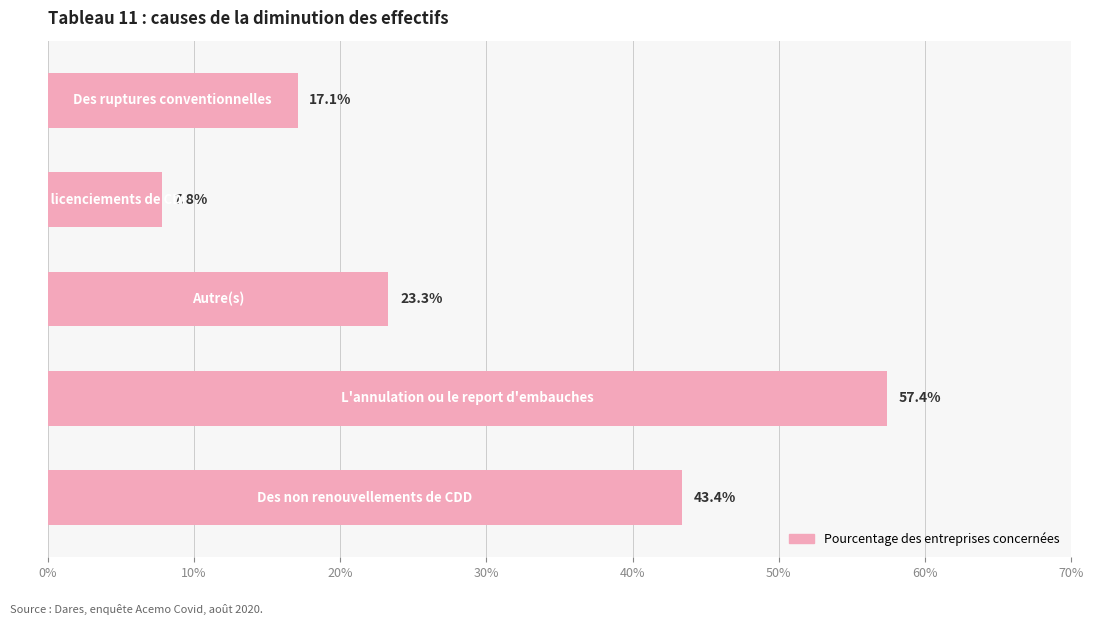

What is the sum of all values?

149.0